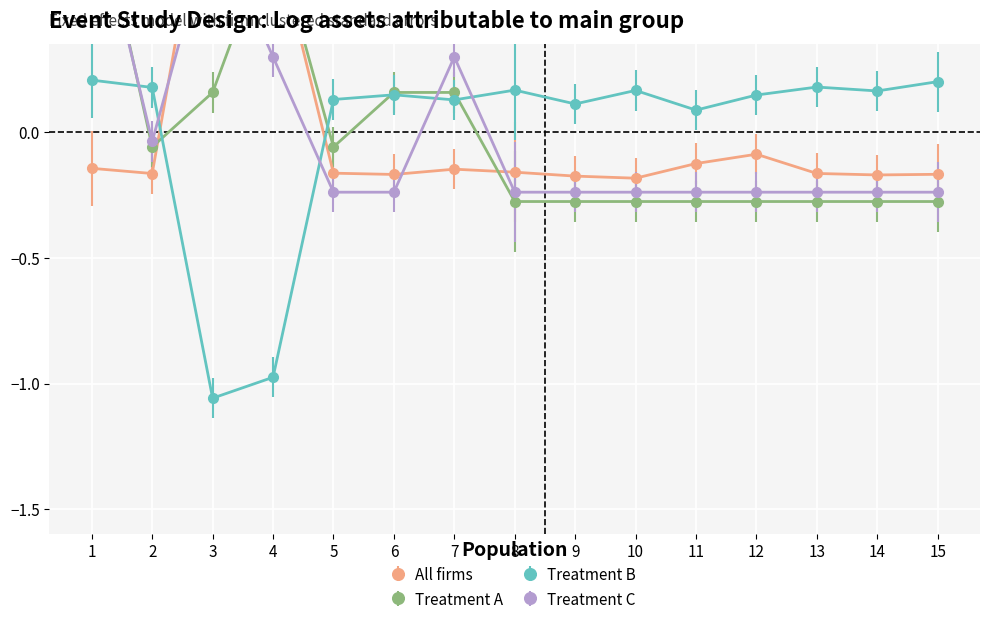

How many positive values does the Treatment B series have?

13